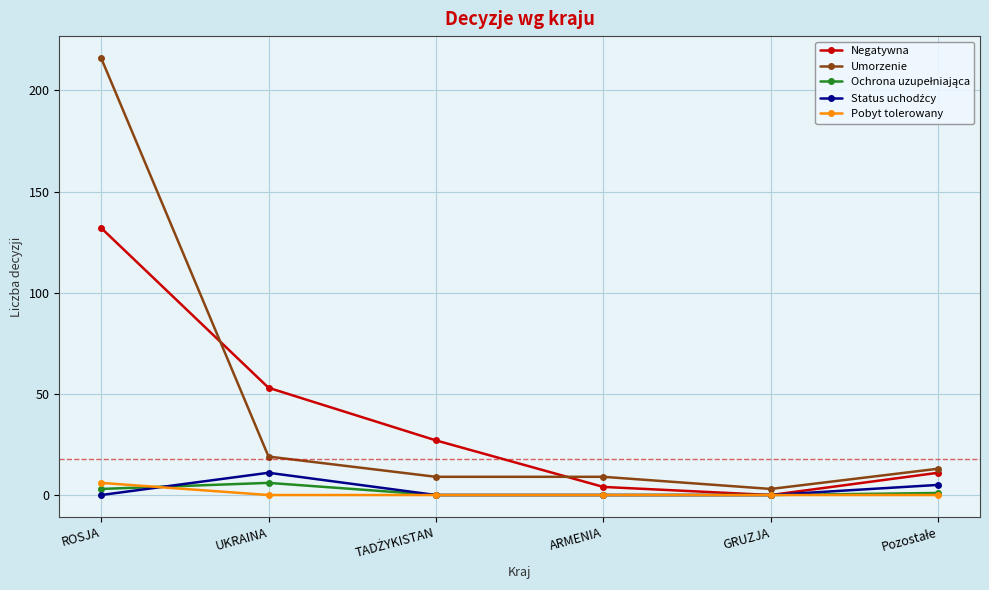

Which series has the largest range (max minus min)?

Umorzenie